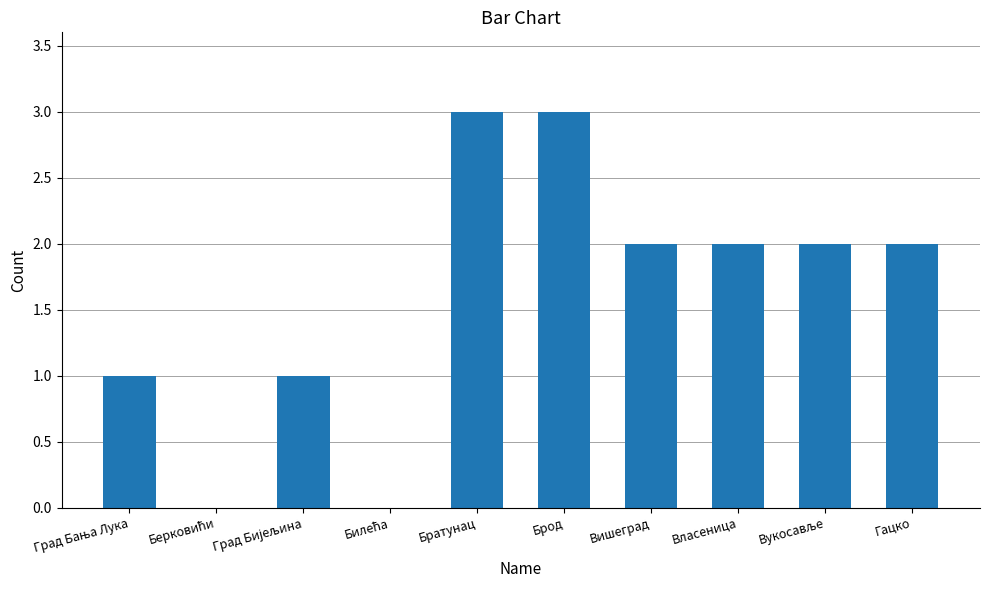

What value does the data have at Брод?

3